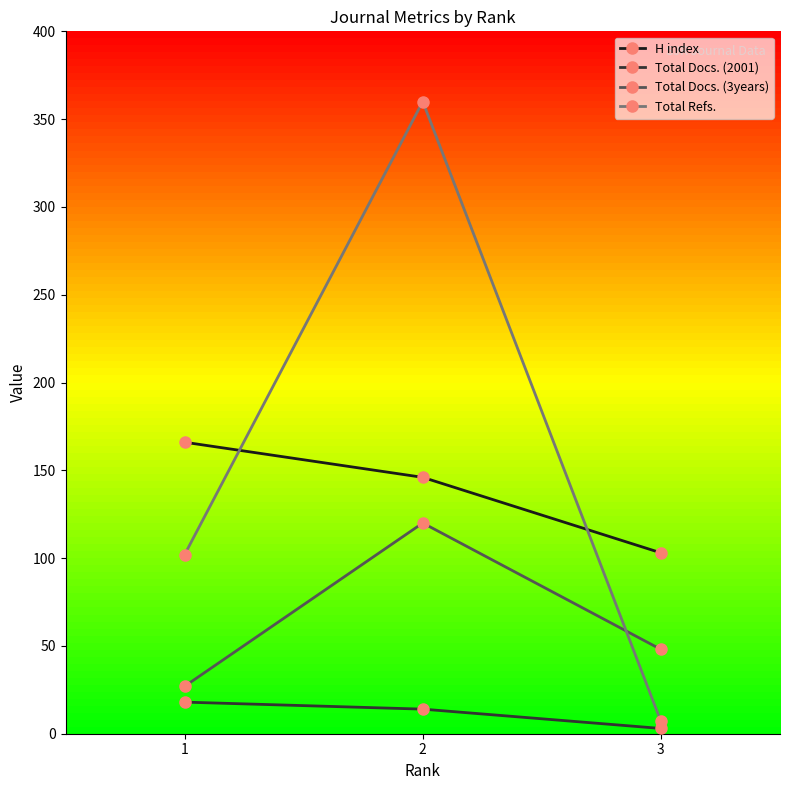

Reading left to right, list all the values displayed in this chart.

H index: 166	146	103
Total Docs. (2001): 18	14	3
Total Docs. (3years): 27	120	48
Total Refs.: 102	360	7